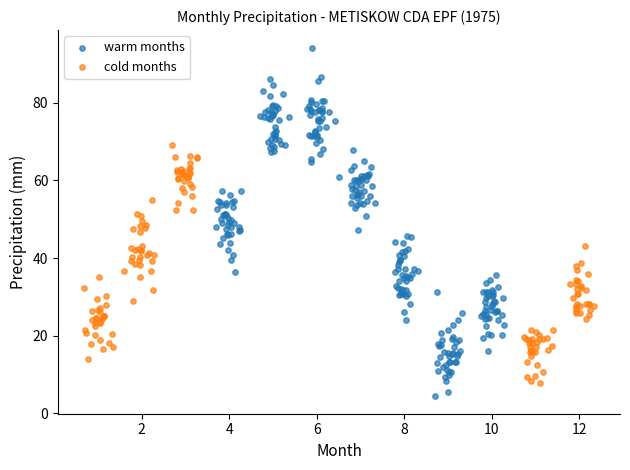

Which series has the widest spread of Y values?

warm months